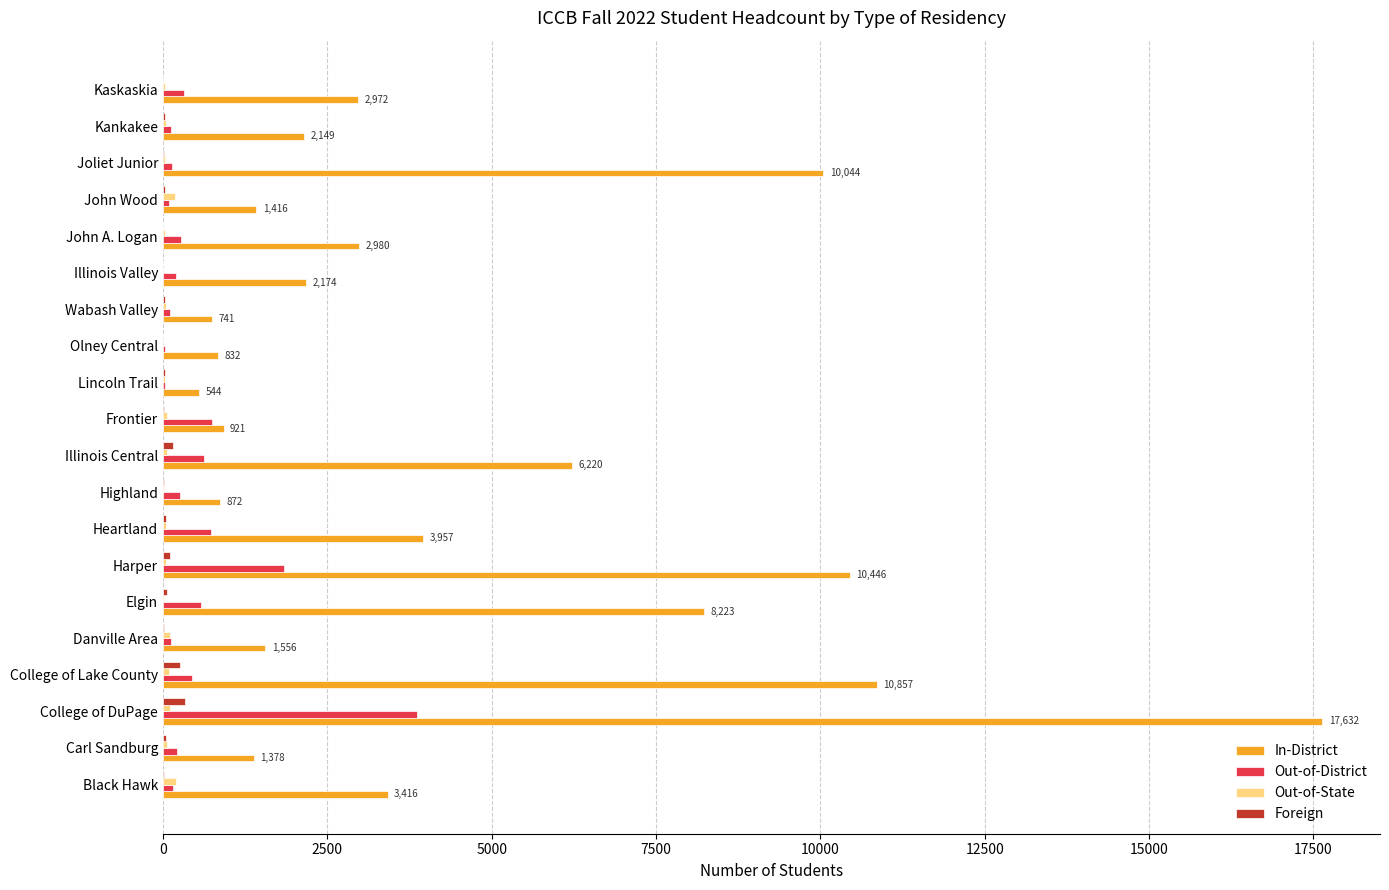

The Out-of-District series shows 1843 at Harper. True or false?

True